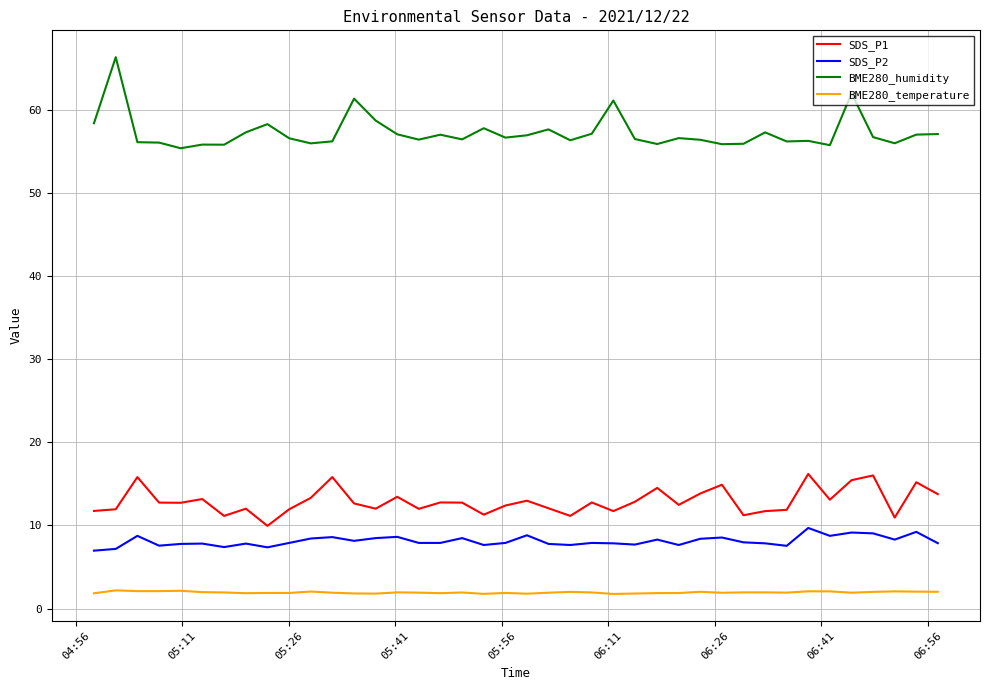

True or false: BME280_humidity and SDS_P1 cross at least once.

False